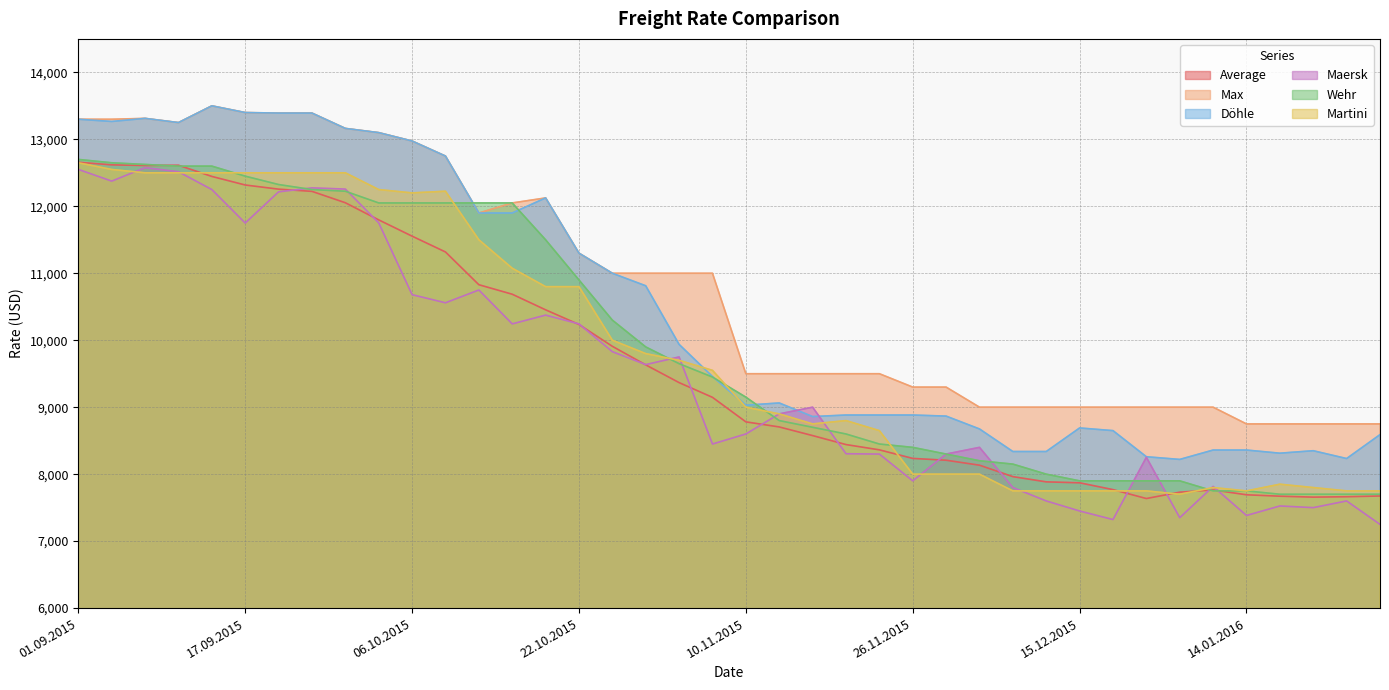

Which series has the largest total across all categories?

Max